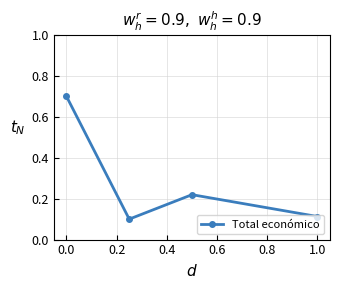

What is the maximum value shown in the chart?

0.7